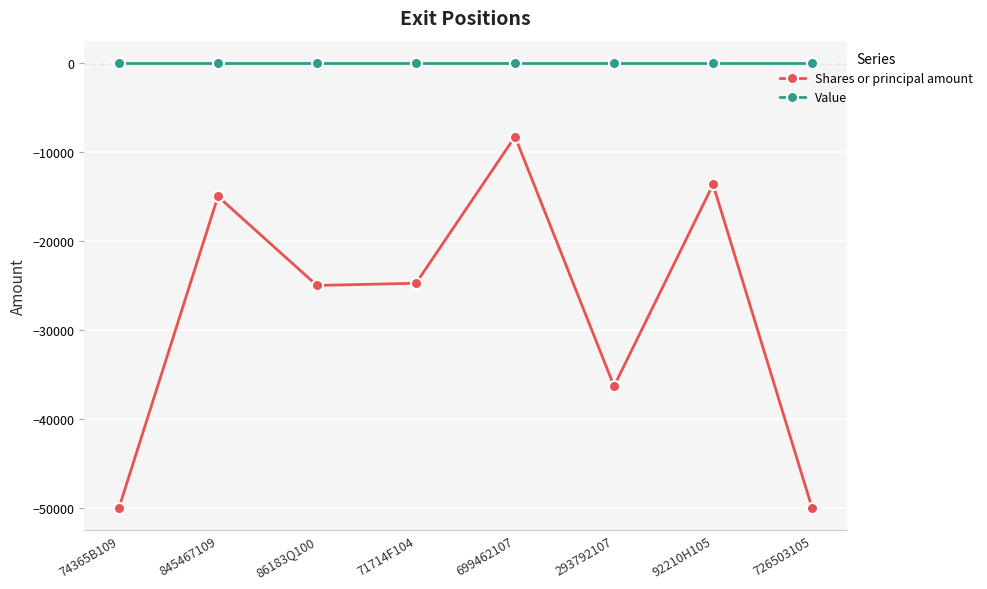

How many lines are shown in the chart?

2